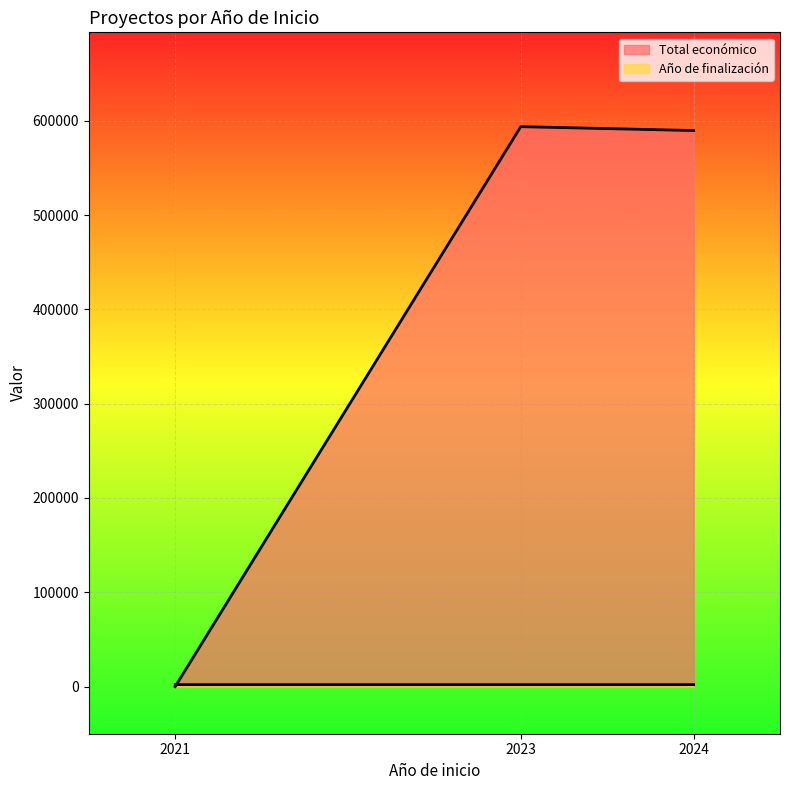

Which series has the largest range (max minus min)?

Total económico